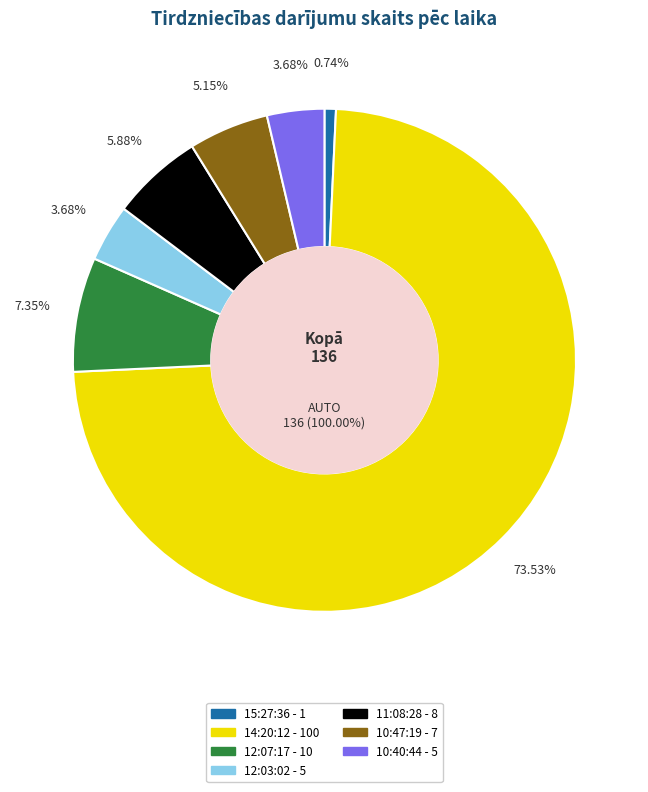

How many slices are in this pie chart?

7